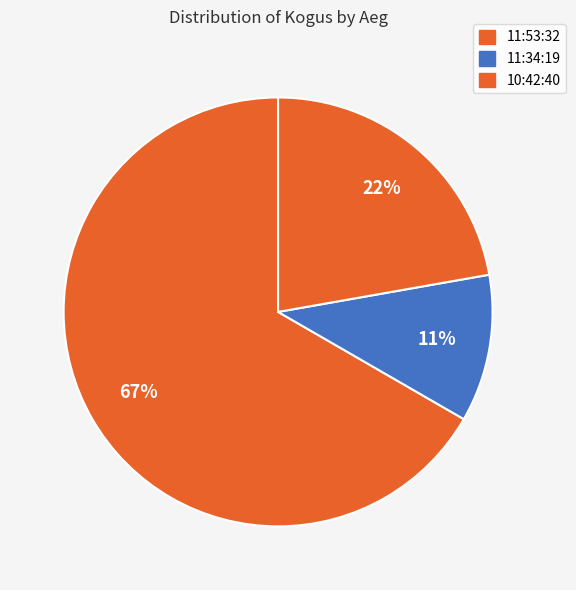

Count the number of slices in the pie.

3